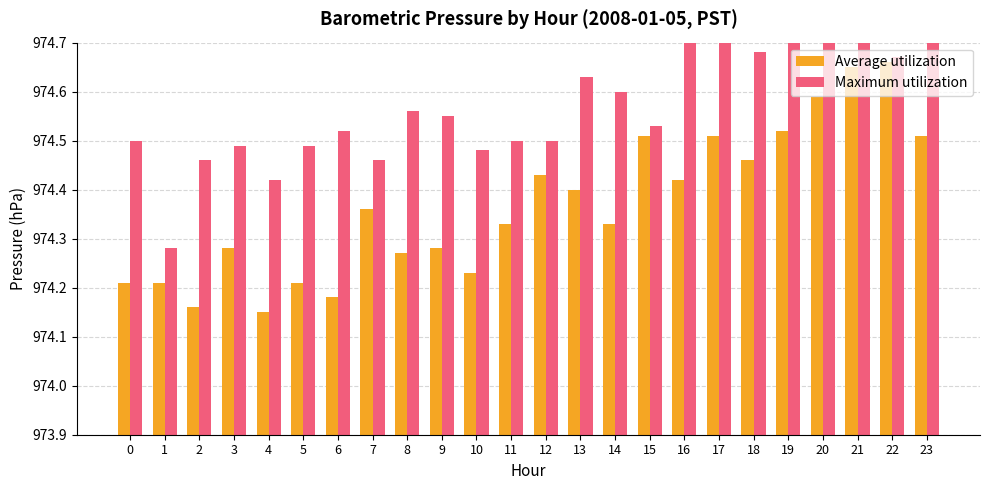

Is it true that Maximum utilization equals 974.7 at 16?

True